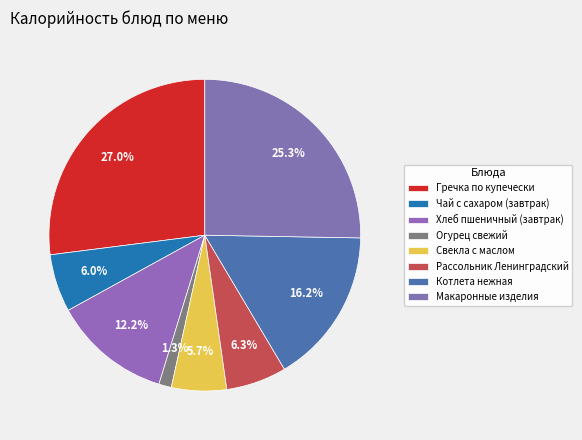

Does Рассольник Ленинградский account for over 50% of the chart?

No